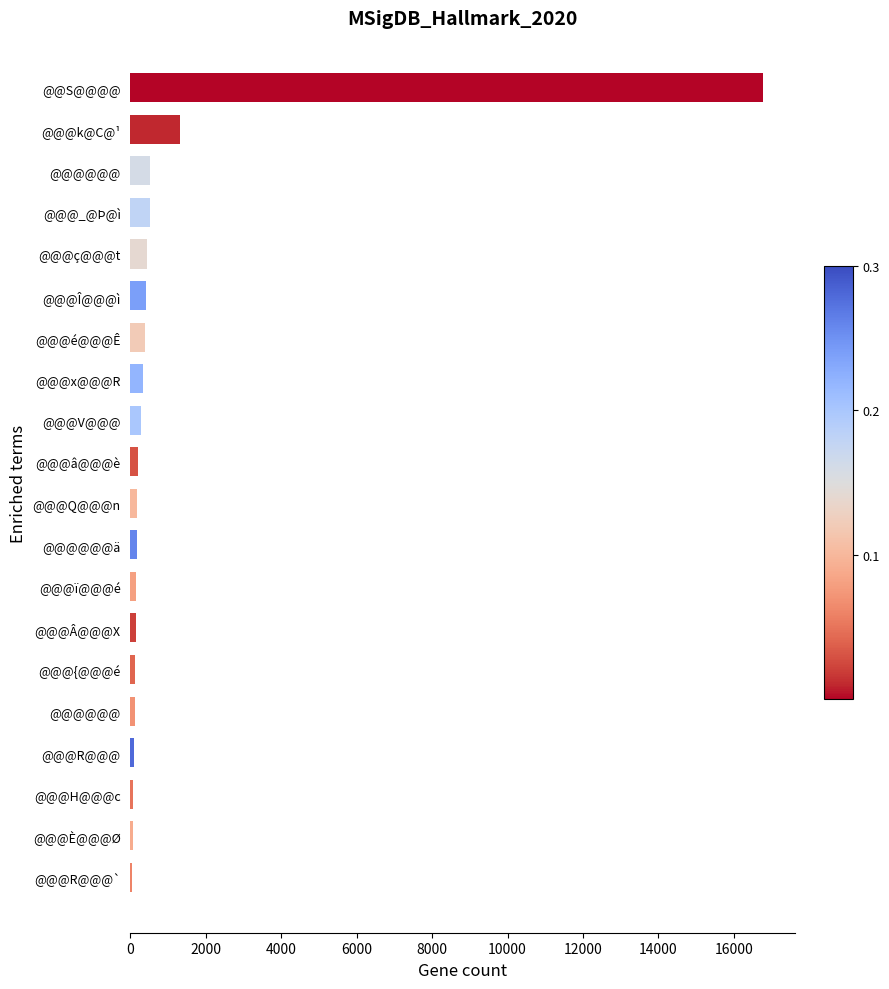

Are the bars horizontal?

Yes